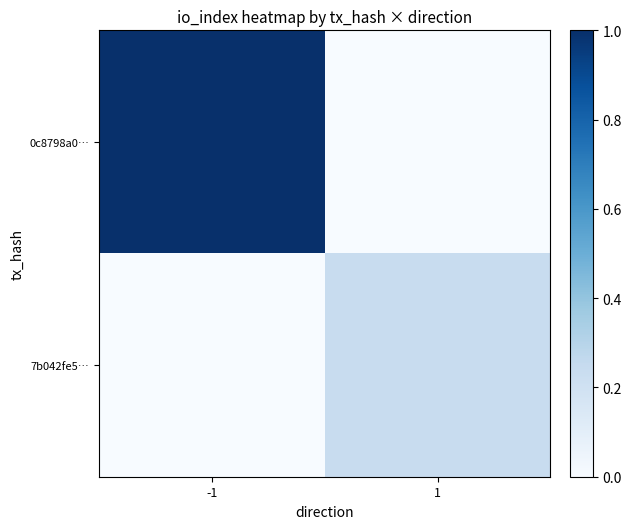

Reading left to right, extract all data points from this chart.

0c8798a0…: -1=1.0	1=0.0
7b042fe5…: -1=0.0	1=0.2